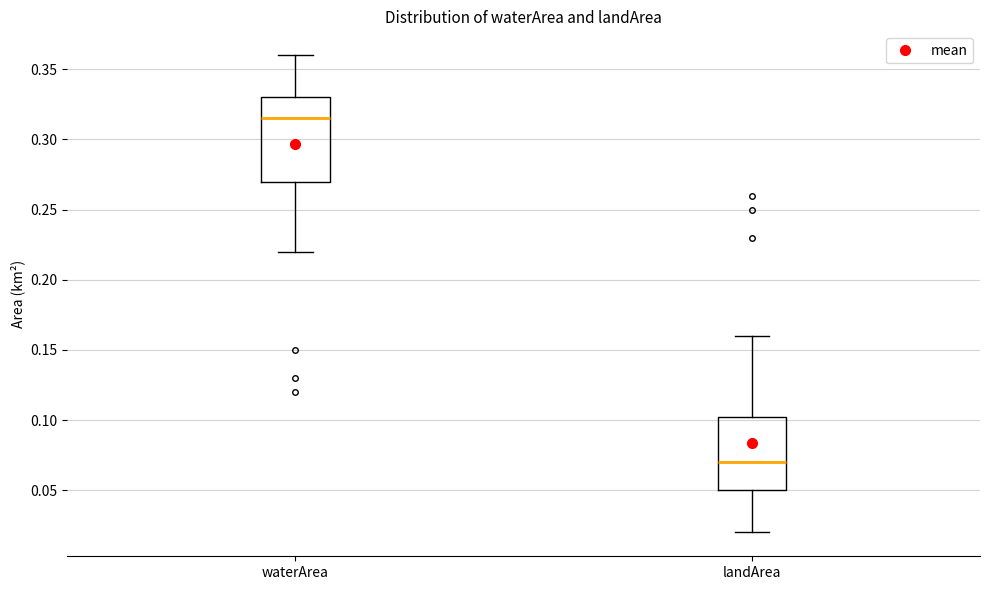

Which box's median line is the highest?

waterArea